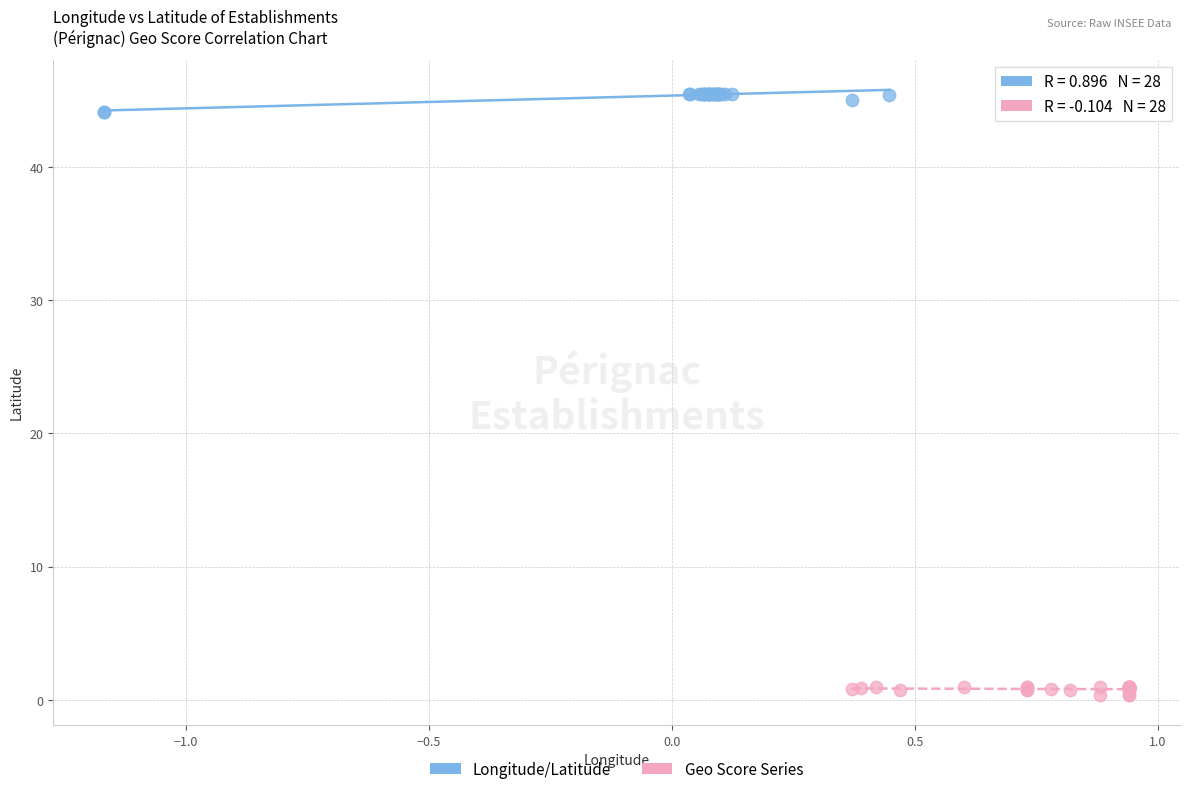

Which series reaches the minimum Y coordinate?

Geo Score Series